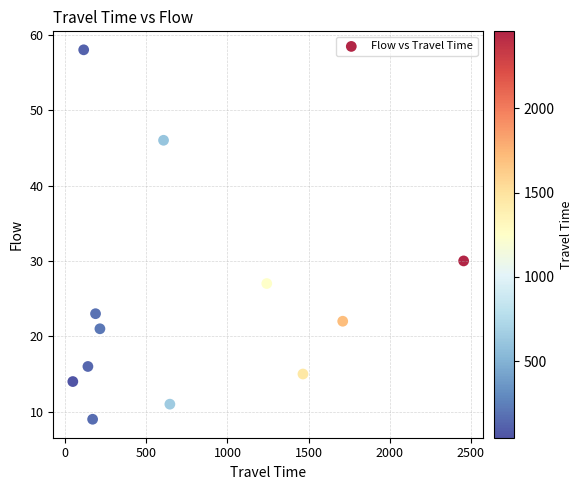

What is the range of Y values (max minus min)?

49